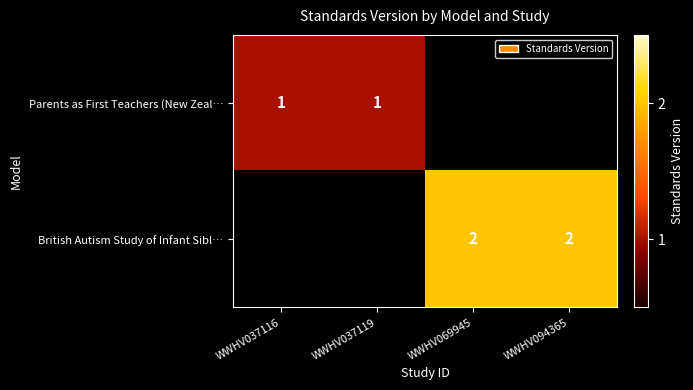

The value of British Autism Study of Infant Sibl… at WWHV094365 is 2. True or false?

True